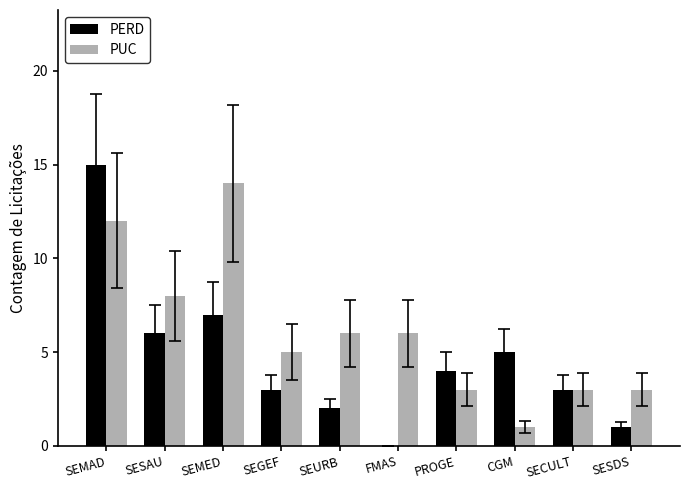

The PUC series shows 2 at SECULT. True or false?

False